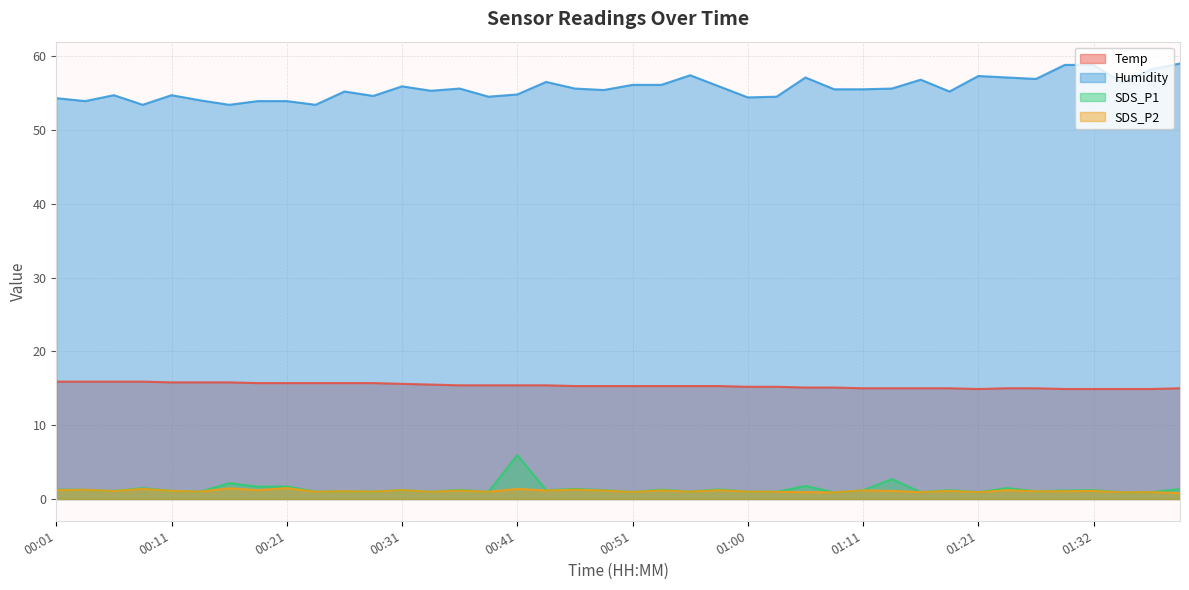

In Humidity, how many points are higher than both neighbors (excluding endpoints)?

10